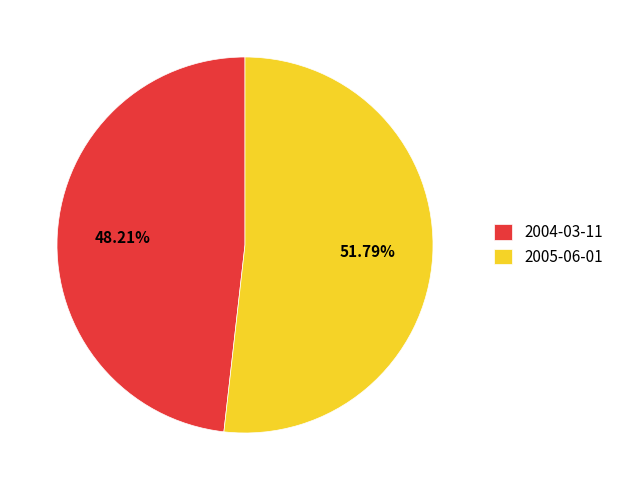

Combined, do 2004-03-11 and 2005-06-01 account for over 50%?

Yes